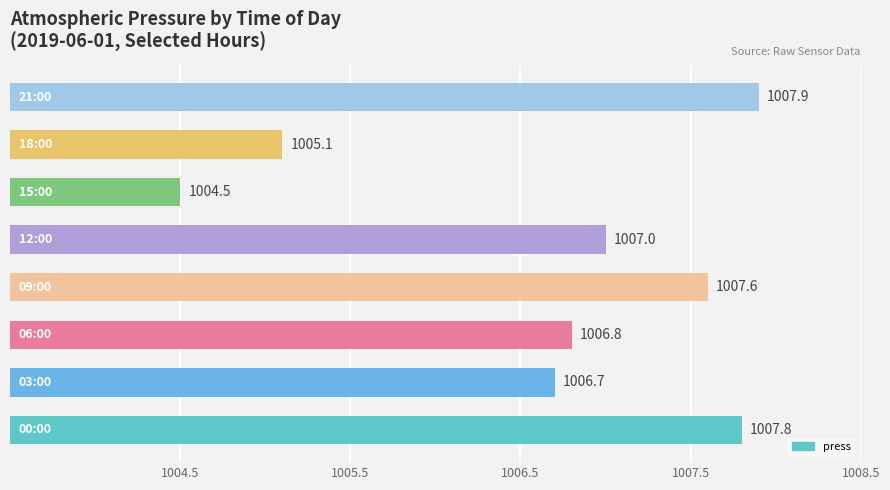

What is the minimum value shown in the chart?

1004.5